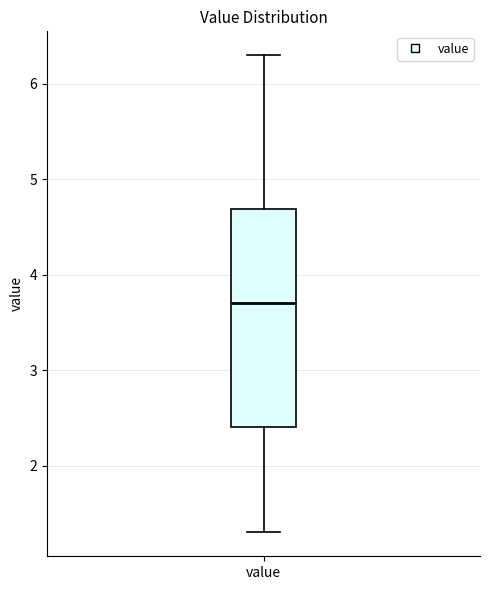

Where does the upper whisker of the box for value end on the y-axis? The values are not printed on the chart, so give them approximately, as read against the axis.

6.3